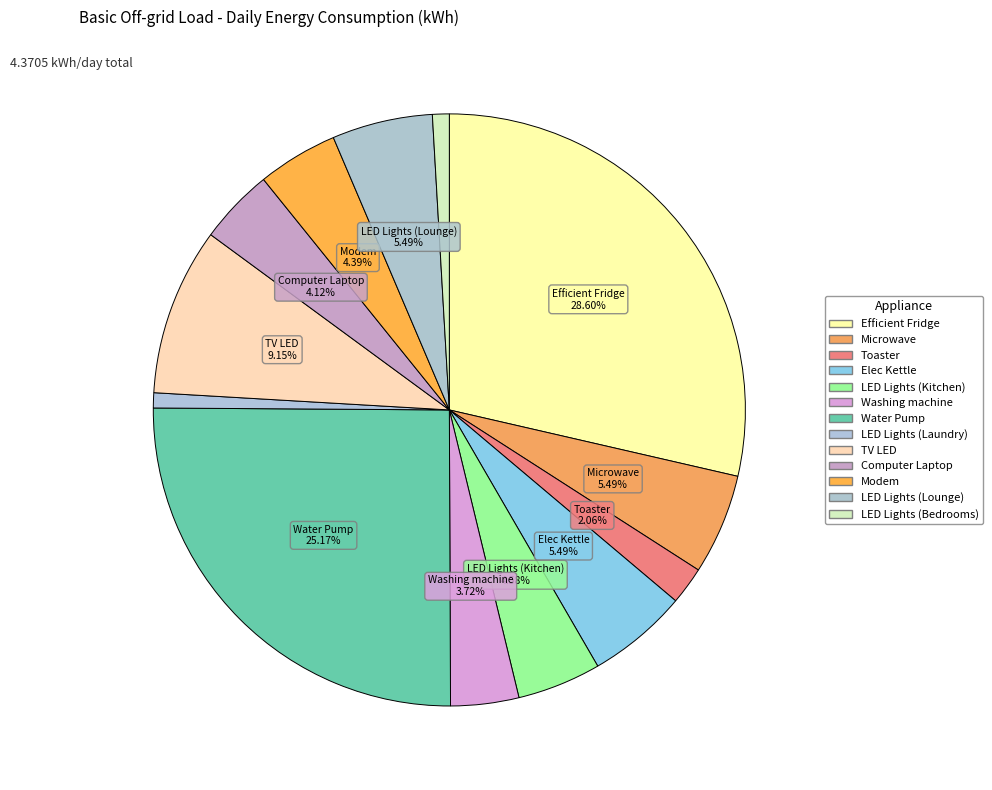

Which has a higher value, Efficient Fridge or LED Lights (Lounge)?

Efficient Fridge